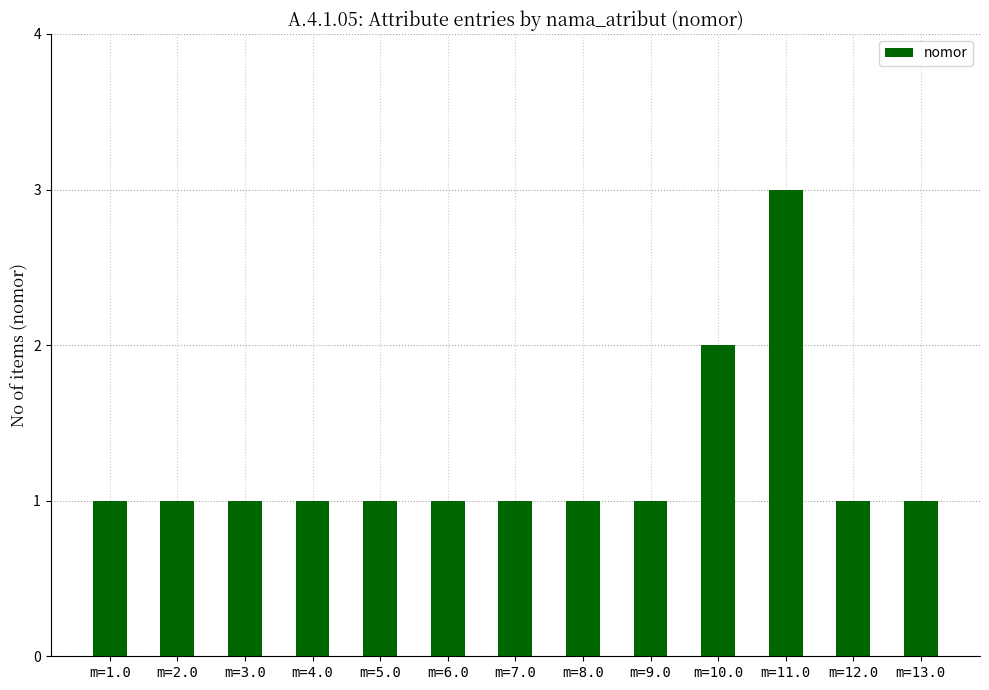

How many series are shown in this chart?

1